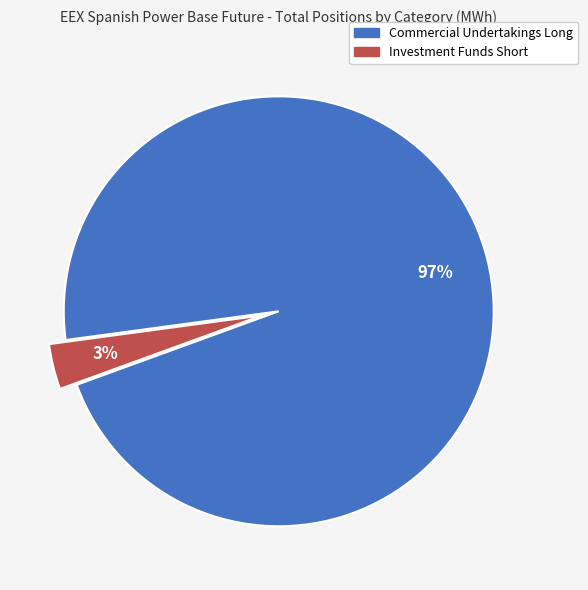

Which has a higher value, Commercial Undertakings Long or Investment Funds Short?

Commercial Undertakings Long